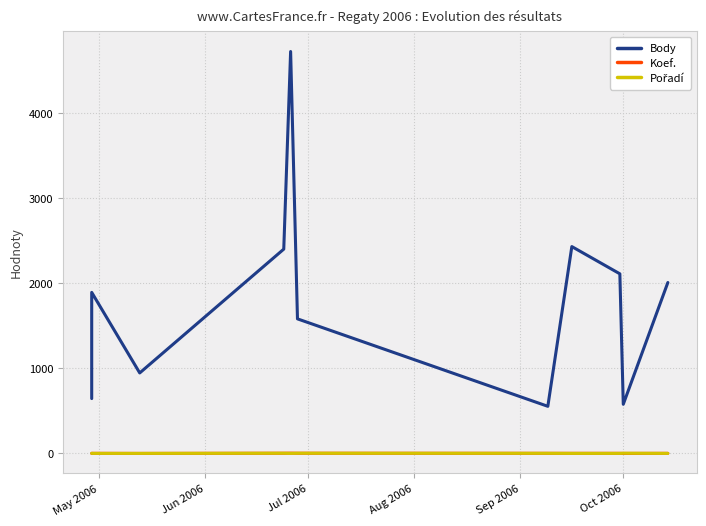

How many interior local peaks does the Koef. series have?

2